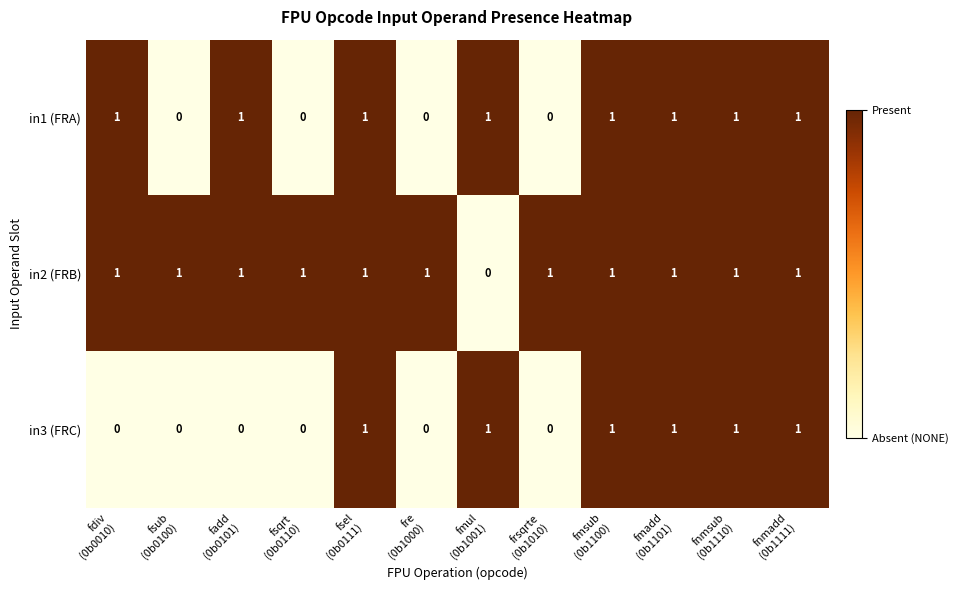

What is the total value across all series at fmadd
(0b1101)?

3